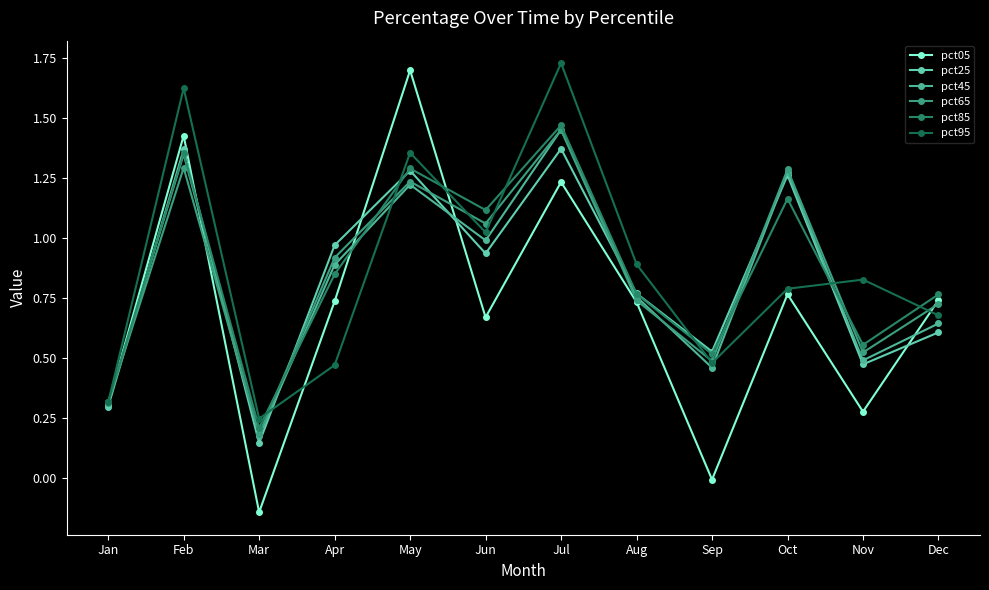

Between Aug and Dec, which is larger?

Dec